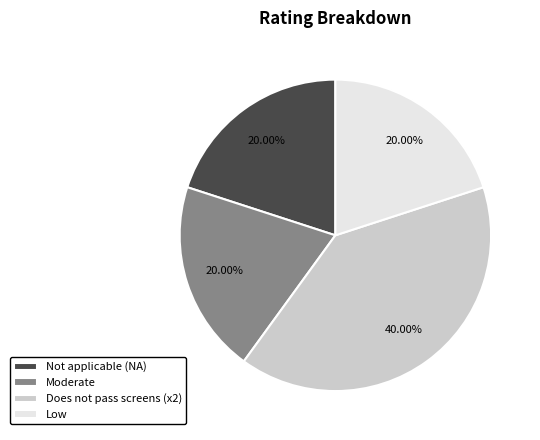

What is the ratio of the value at Not applicable (NA) to the value at Low?

1.0